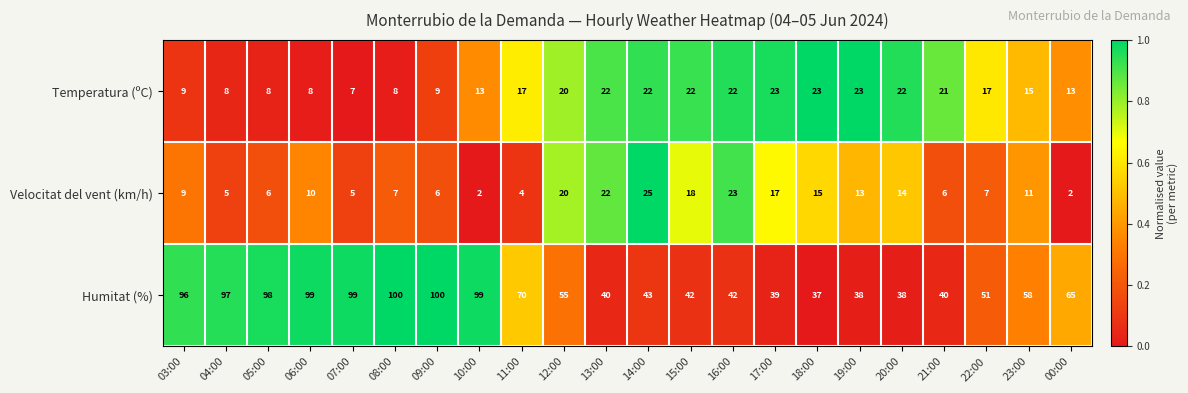

What is the greatest value displayed?

100